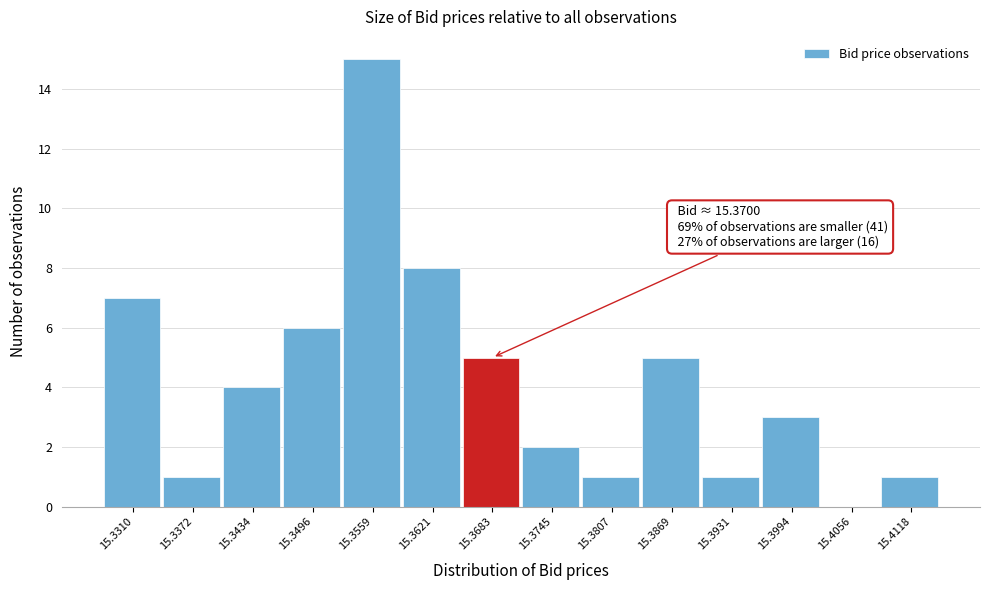

Reading left to right, list all the values displayed in this chart.

15.3310=7	15.3372=1	15.3434=4	15.3496=6	15.3559=15	15.3621=8	15.3683=5	15.3745=2	15.3807=1	15.3869=5	15.3931=1	15.3994=3	15.4056=0	15.4118=1